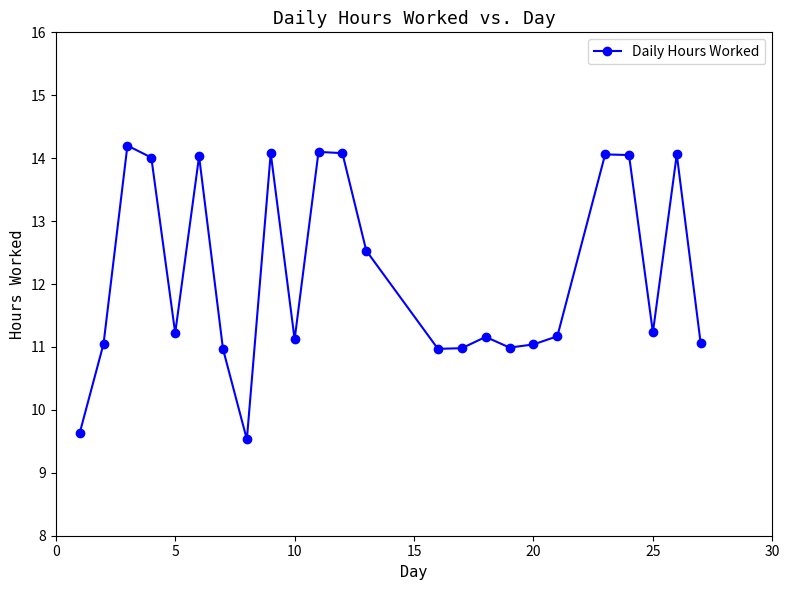

What is the maximum value shown in the chart?

14.2